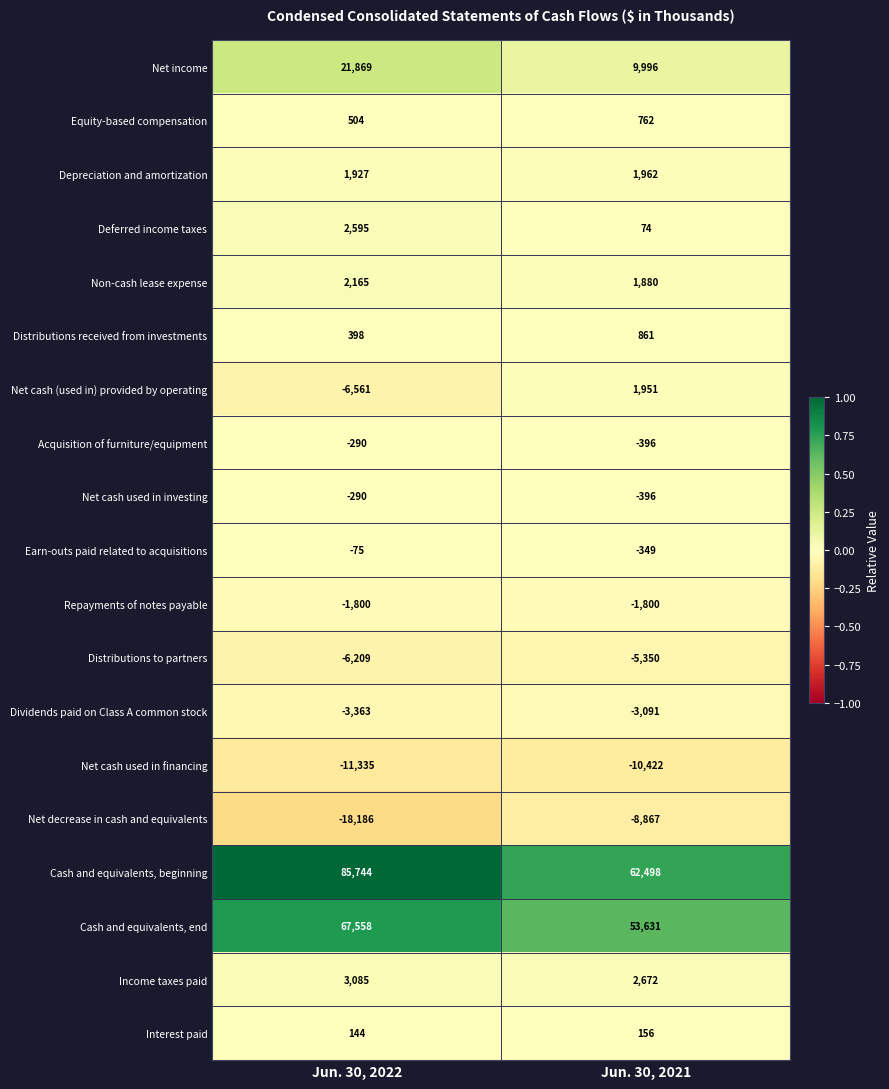

What is the difference between the maximum and minimum values in the Acquisition of furniture/equipment series?

106